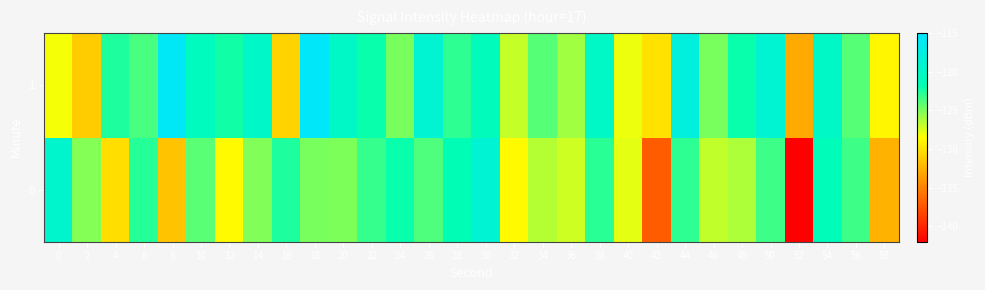

What is the spread (max minus min) of values at 38?

2.8